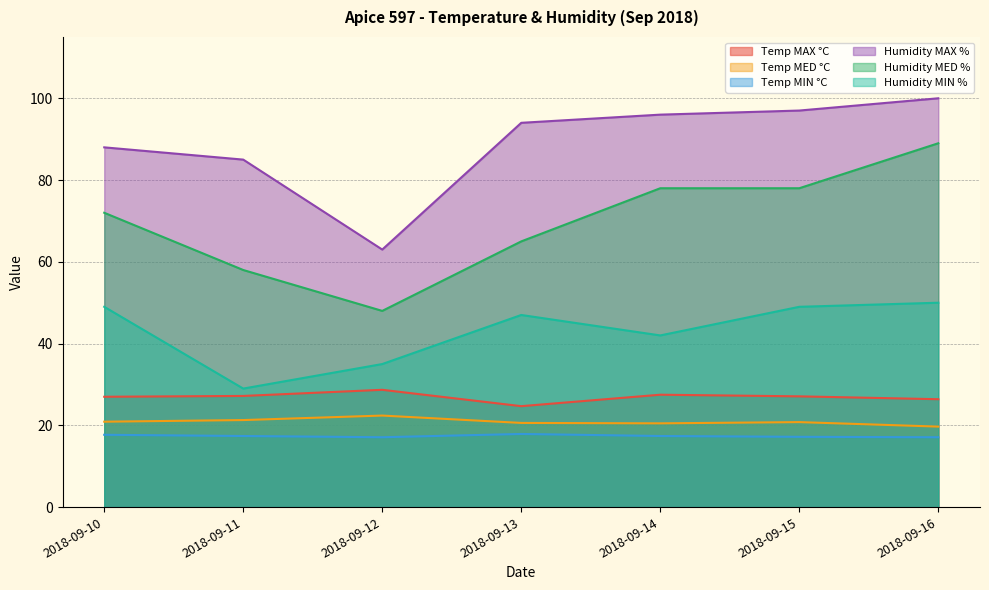

Reading right to left, what are all the values shown in this chart?

Temp MAX °C: 2018-09-16=26.4	2018-09-15=27.1	2018-09-14=27.5	2018-09-13=24.7	2018-09-12=28.7	2018-09-11=27.2	2018-09-10=27.0
Temp MED °C: 2018-09-16=19.7	2018-09-15=20.8	2018-09-14=20.5	2018-09-13=20.6	2018-09-12=22.4	2018-09-11=21.3	2018-09-10=20.9
Temp MIN °C: 2018-09-16=17.1	2018-09-15=17.2	2018-09-14=17.4	2018-09-13=17.9	2018-09-12=17.1	2018-09-11=17.4	2018-09-10=17.7
Humidity MAX %: 2018-09-16=100.0	2018-09-15=97.0	2018-09-14=96.0	2018-09-13=94.0	2018-09-12=63.0	2018-09-11=85.0	2018-09-10=88.0
Humidity MED %: 2018-09-16=89.0	2018-09-15=78.0	2018-09-14=78.0	2018-09-13=65.0	2018-09-12=48.0	2018-09-11=58.0	2018-09-10=72.0
Humidity MIN %: 2018-09-16=50.0	2018-09-15=49.0	2018-09-14=42.0	2018-09-13=47.0	2018-09-12=35.0	2018-09-11=29.0	2018-09-10=49.0